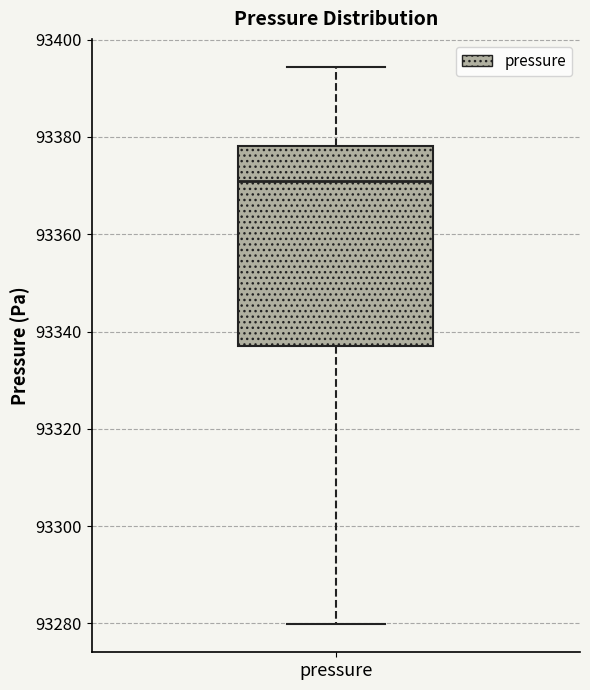

Read this box plot against the y-axis: the position of the median line, the range covered by the box, and the ends of both whiskers. The values are not printed on the chart, so give them approximately, as read against the axis.

median 93370, box 93338 to 93378, whiskers 93280 to 93394